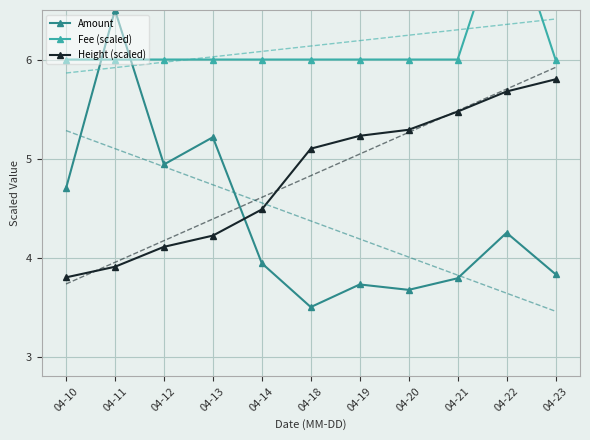

What is the value of the Height (scaled) point at the 8th from the left?

5.3